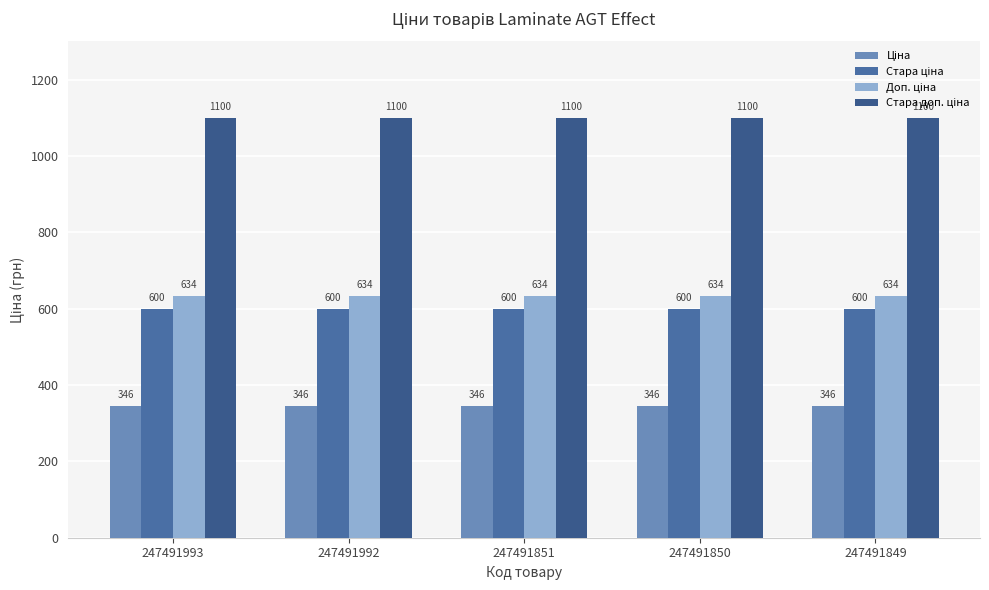

What value does the Стара ціна series have at 247491993?

599.9